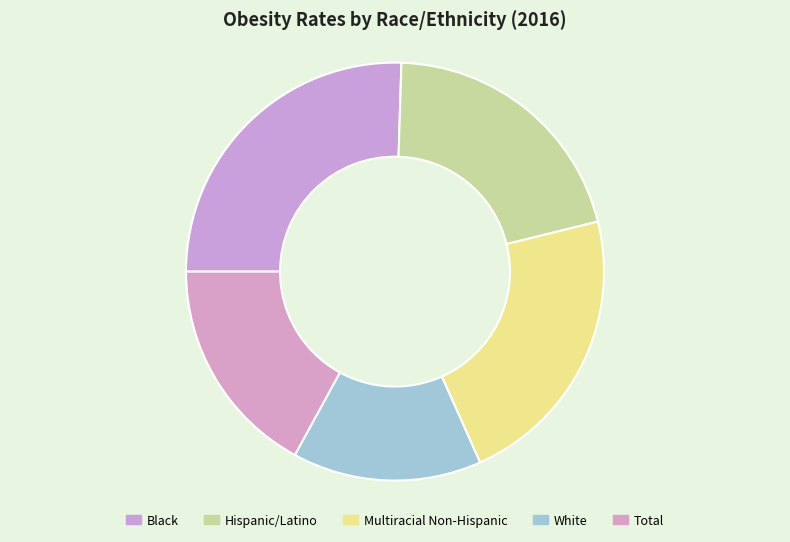

Count the number of slices in the pie.

5